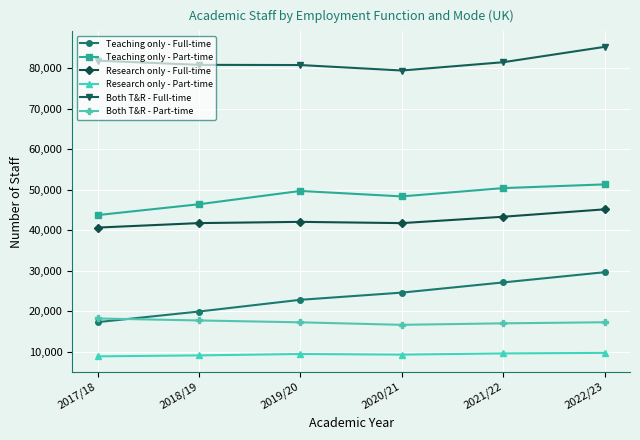

What is the sum of the Teaching only - Full-time values at 2020/21 and 2022/23?

54235